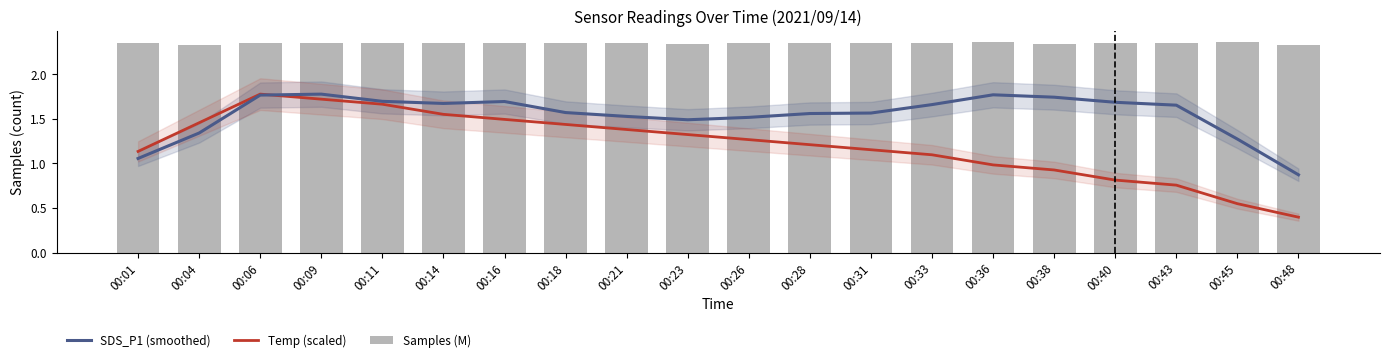

Are the bars horizontal?

No